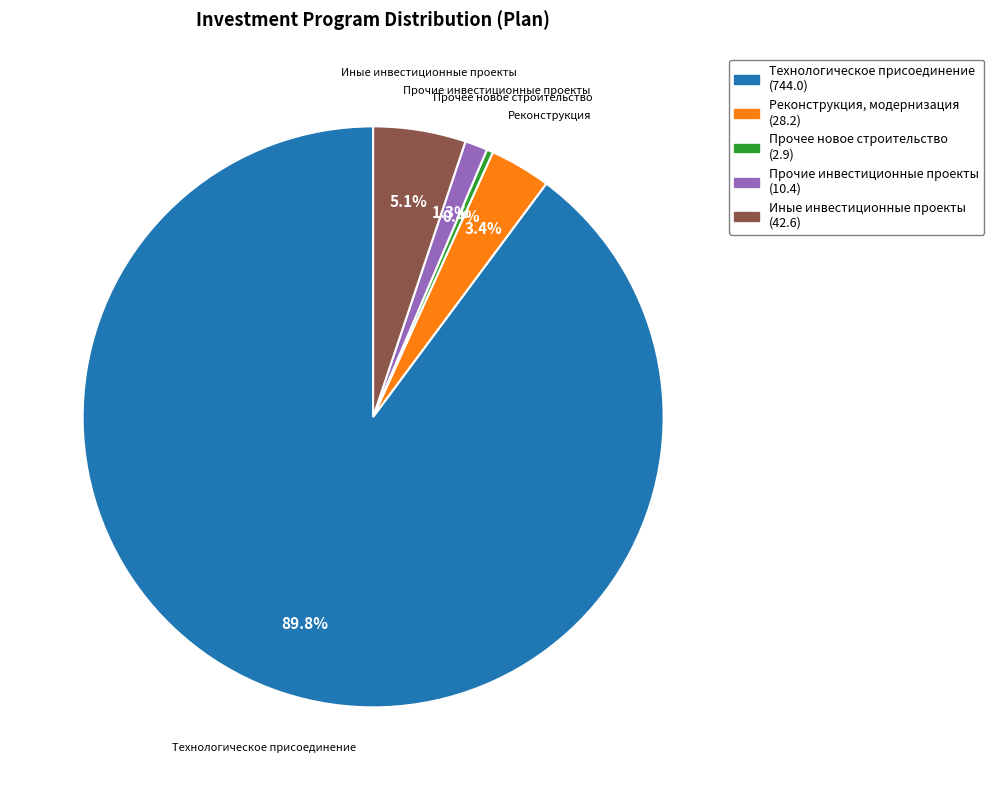

Is there any slice that represents more than half of the pie?

Yes